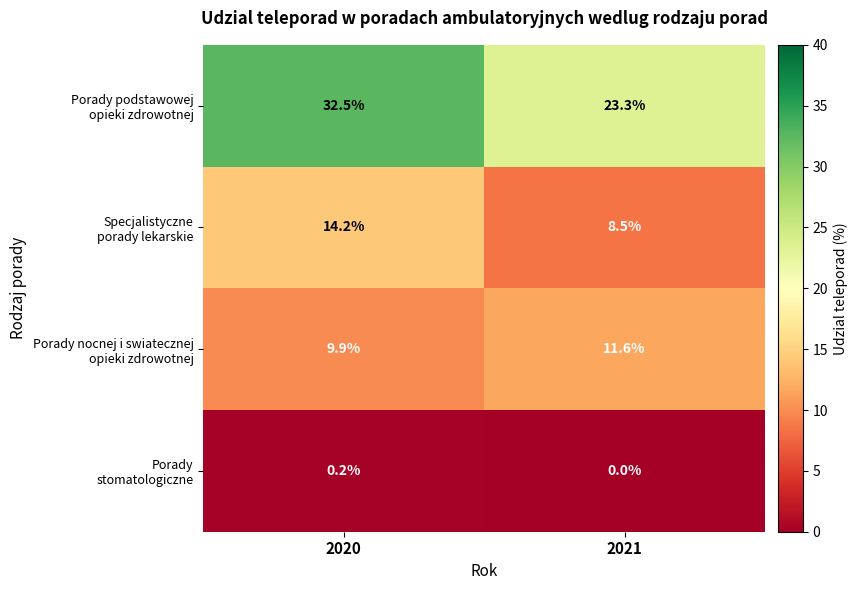

Which label corresponds to the largest value in the chart?

2020